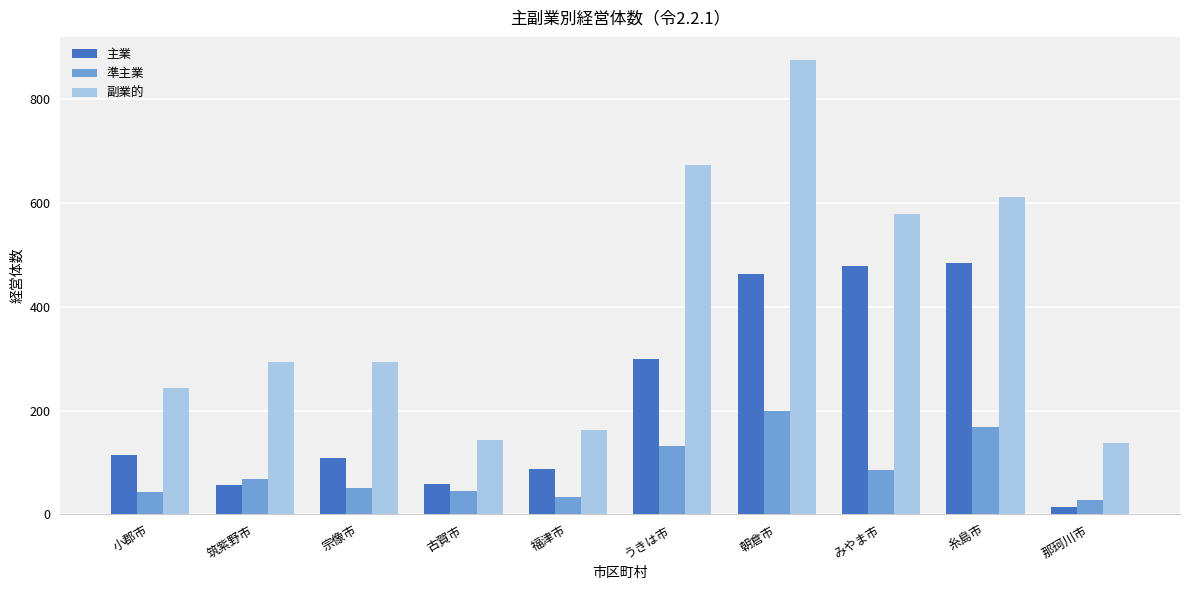

Where is 準主業 nearest to the value 114?

うきは市